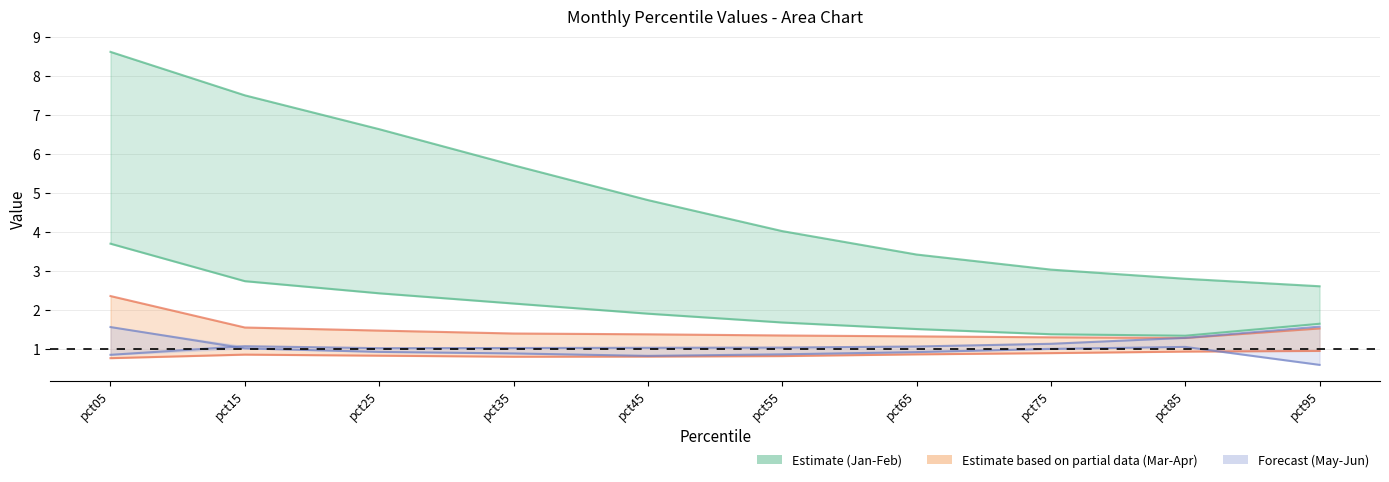

True or false: Feb and Apr intersect in this chart.

False